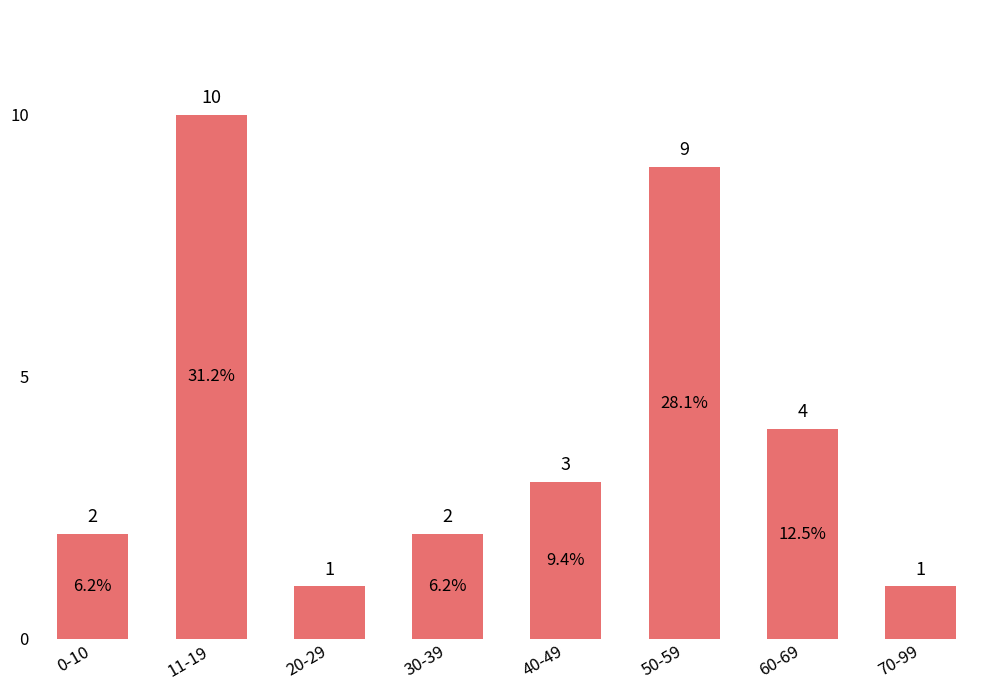

At which label is the value closest to 5?

60-69